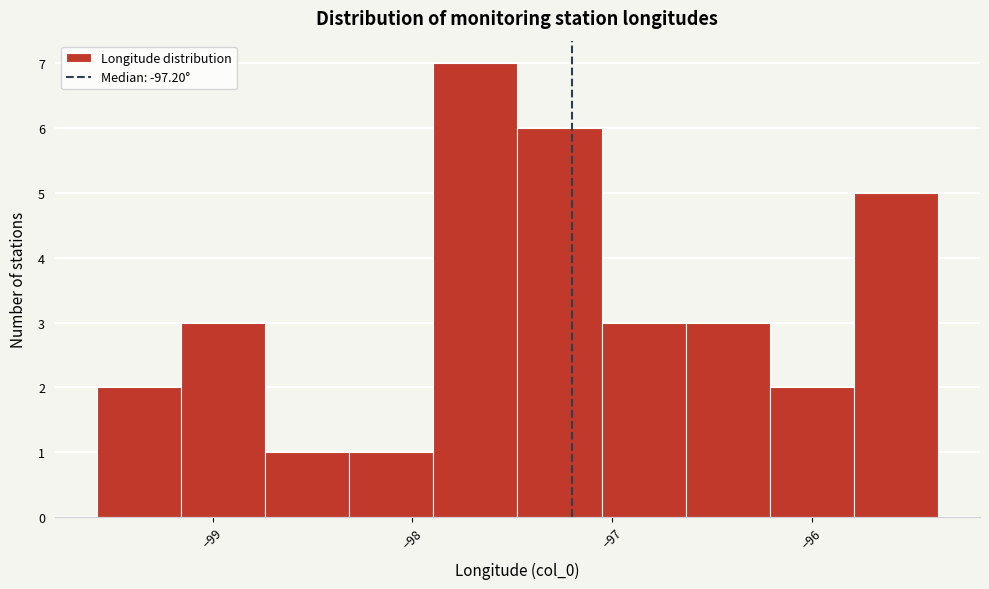

Reading left to right, transcribe this chart: for each bar, give the range it covers on the x-axis and its height. Neither the bar edges nor the heights are printed on the chart, so give them approximately, as read against the axes.

-99.6 to -99.2: 2
-99.2 to -98.7: 3
-98.7 to -98.3: 1
-98.3 to -97.9: 1
-97.9 to -97.5: 7
-97.5 to -97.1: 6
-97.1 to -96.6: 3
-96.6 to -96.2: 3
-96.2 to -95.8: 2
-95.8 to -95.4: 5